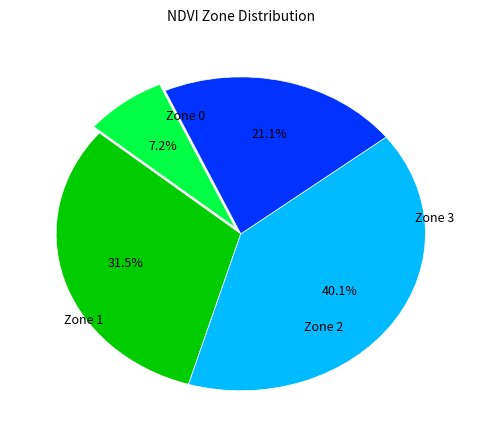

Is there a majority slice in this chart?

No